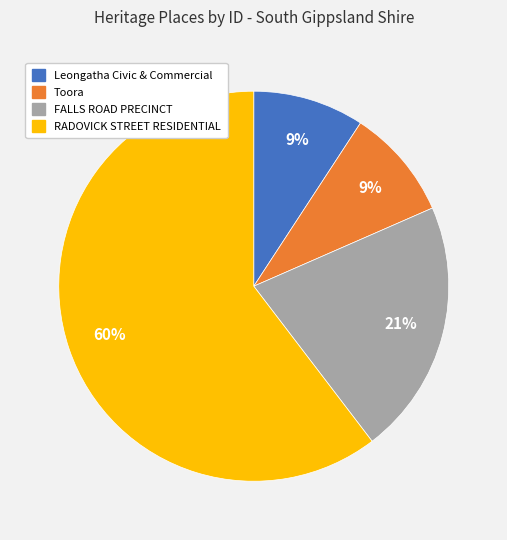

To the nearest percent, what is the average slice percentage?

25%